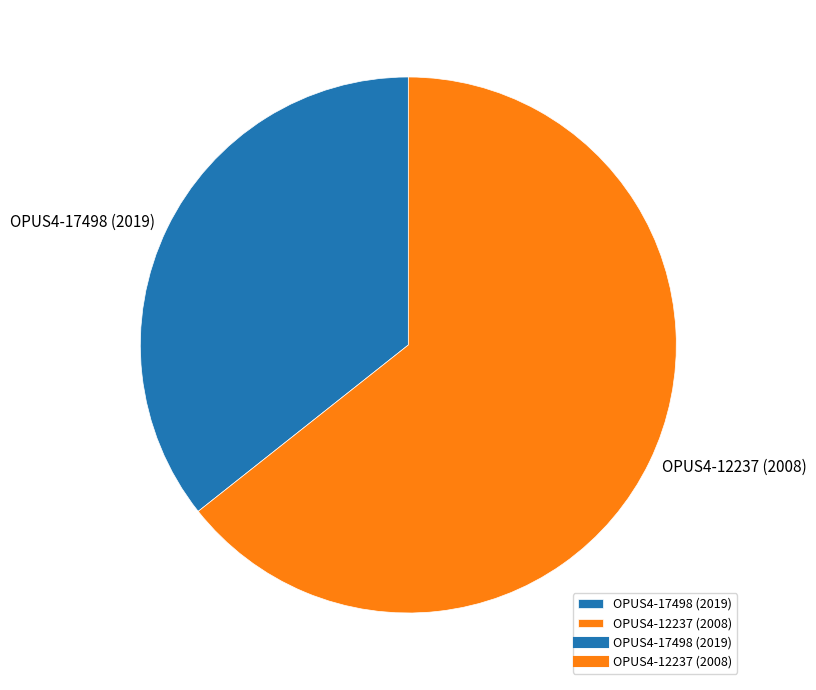

Which category has the biggest portion of the pie?

OPUS4-12237 (2008)